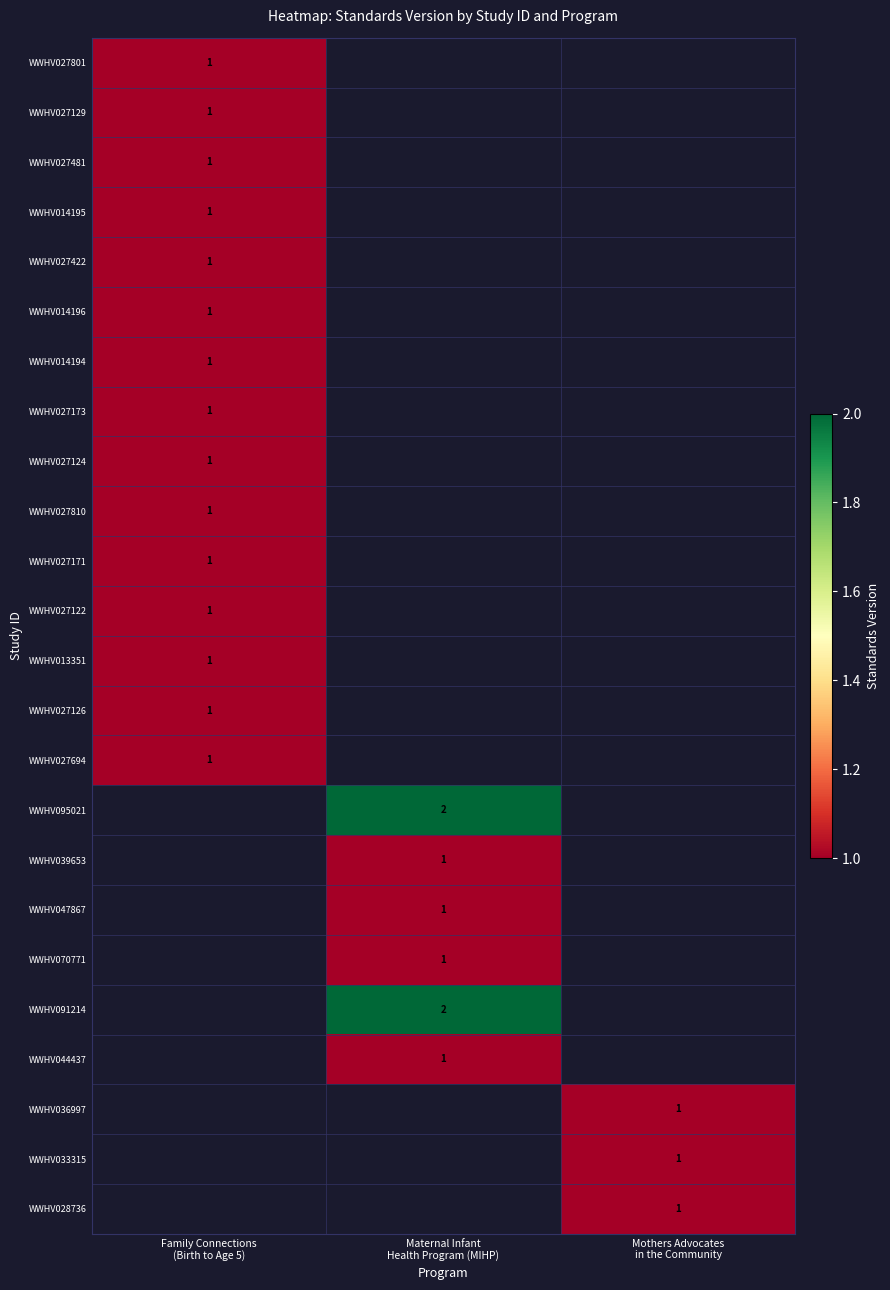

How many data points does each series have?

3